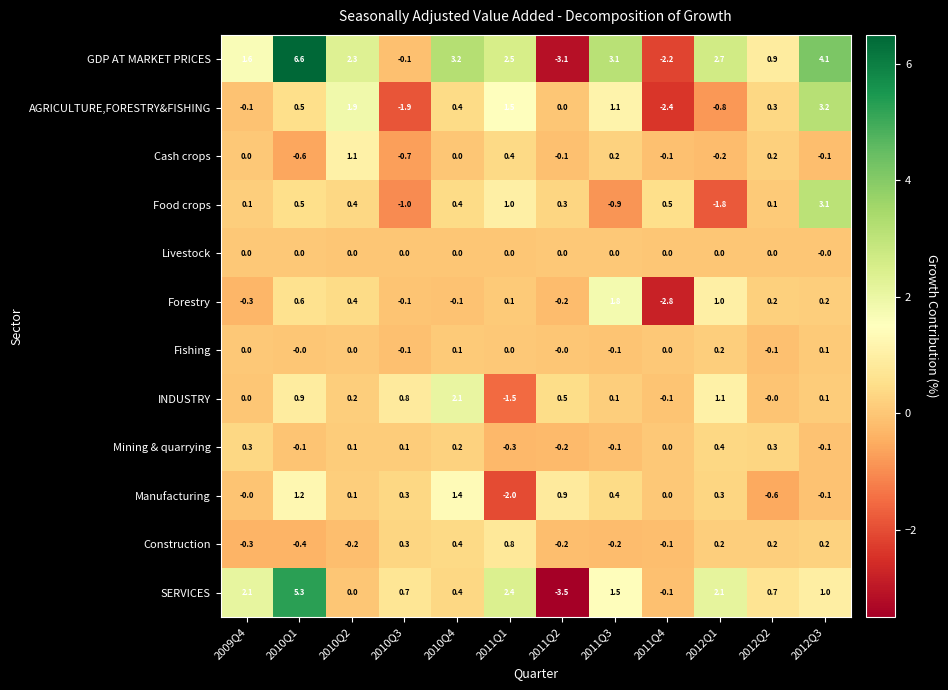

The INDUSTRY series shows 0.1 at 2012Q3. True or false?

True